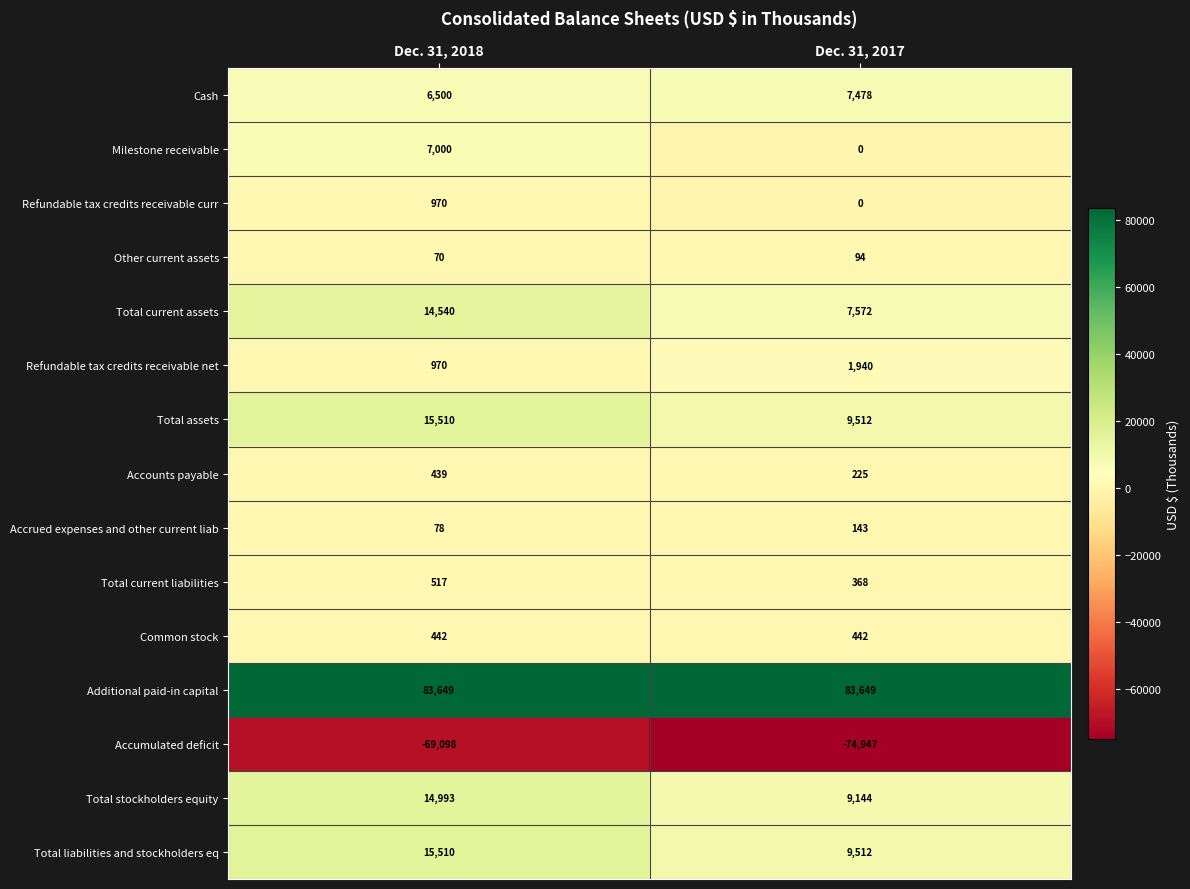

Reading left to right, list all the values displayed in this chart.

Cash: 6500	7478
Milestone receivable: 7000	0
Refundable tax credits receivable curr: 970	0
Other current assets: 70	94
Total current assets: 14540	7572
Refundable tax credits receivable net: 970	1940
Total assets: 15510	9512
Accounts payable: 439	225
Accrued expenses and other current liab: 78	143
Total current liabilities: 517	368
Common stock: 442	442
Additional paid-in capital: 83649	83649
Accumulated deficit: -69098	-74947
Total stockholders equity: 14993	9144
Total liabilities and stockholders eq: 15510	9512